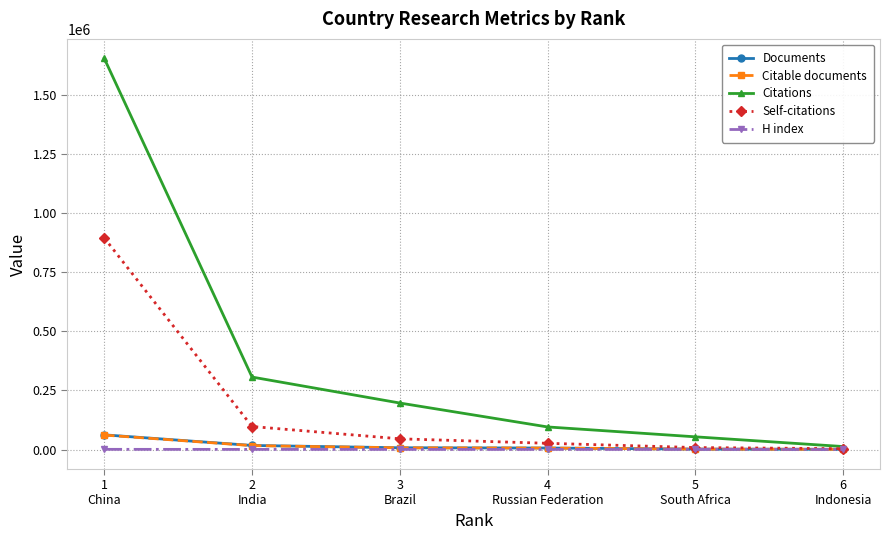

Which series has the widest spread of values?

Citations